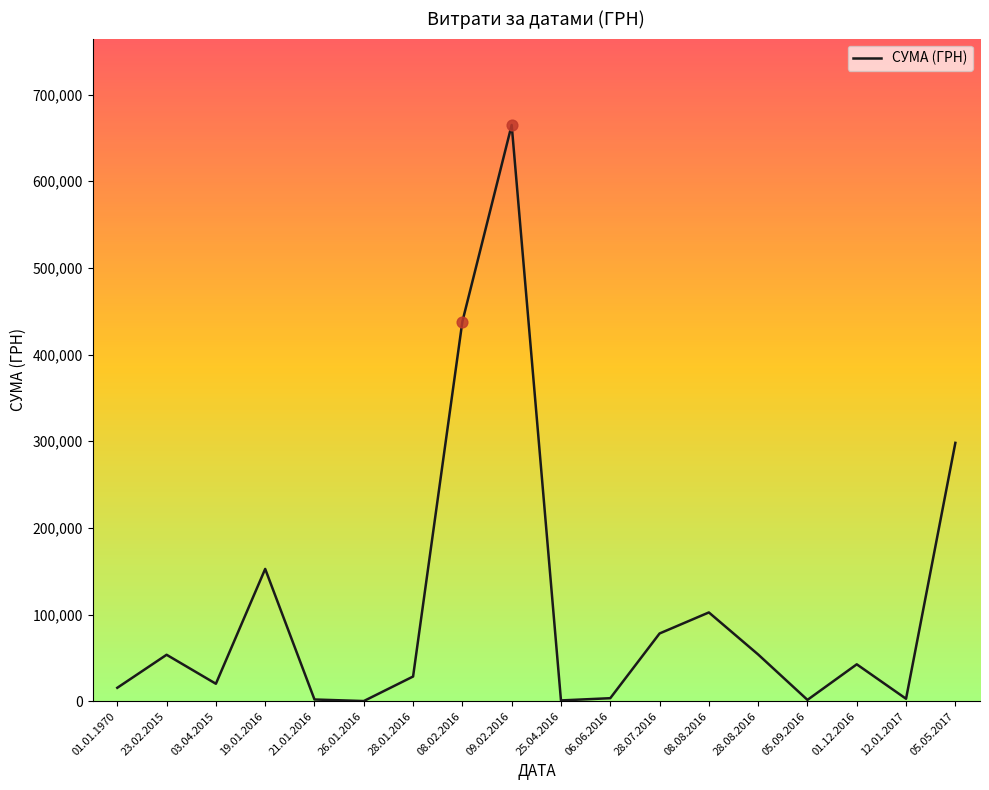

What is the ratio of the value at 01.01.1970 to the value at 23.02.2015?

0.3